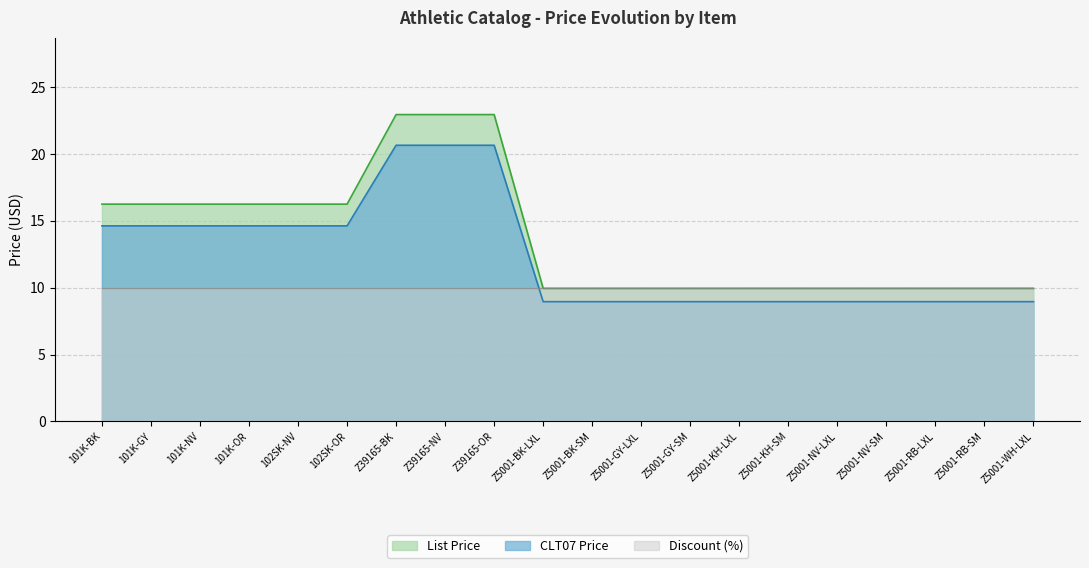

What is the maximum value shown in the chart?

22.9